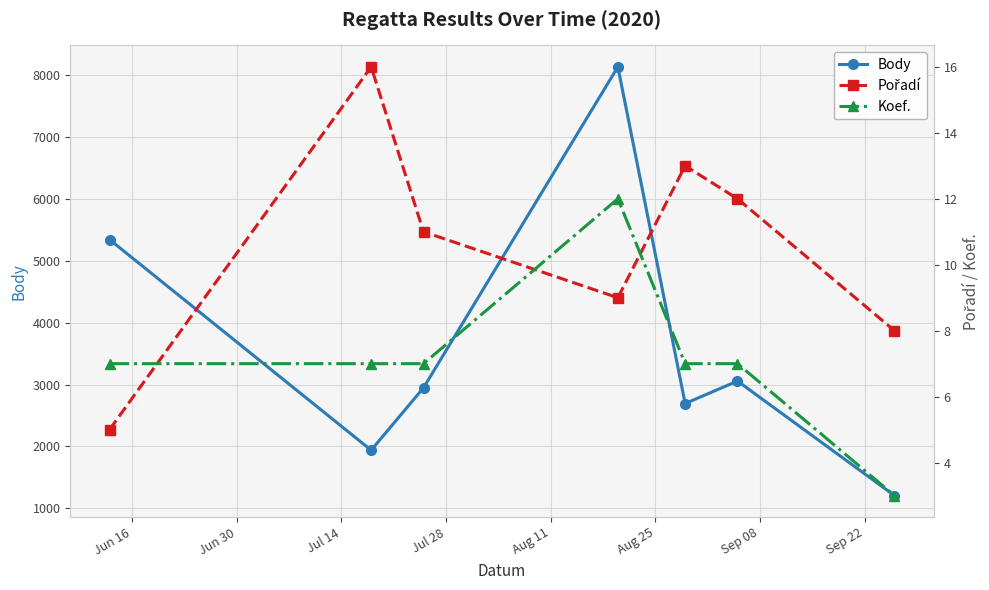

True or false: Body has more than 0 points higher than both neighbors.

True